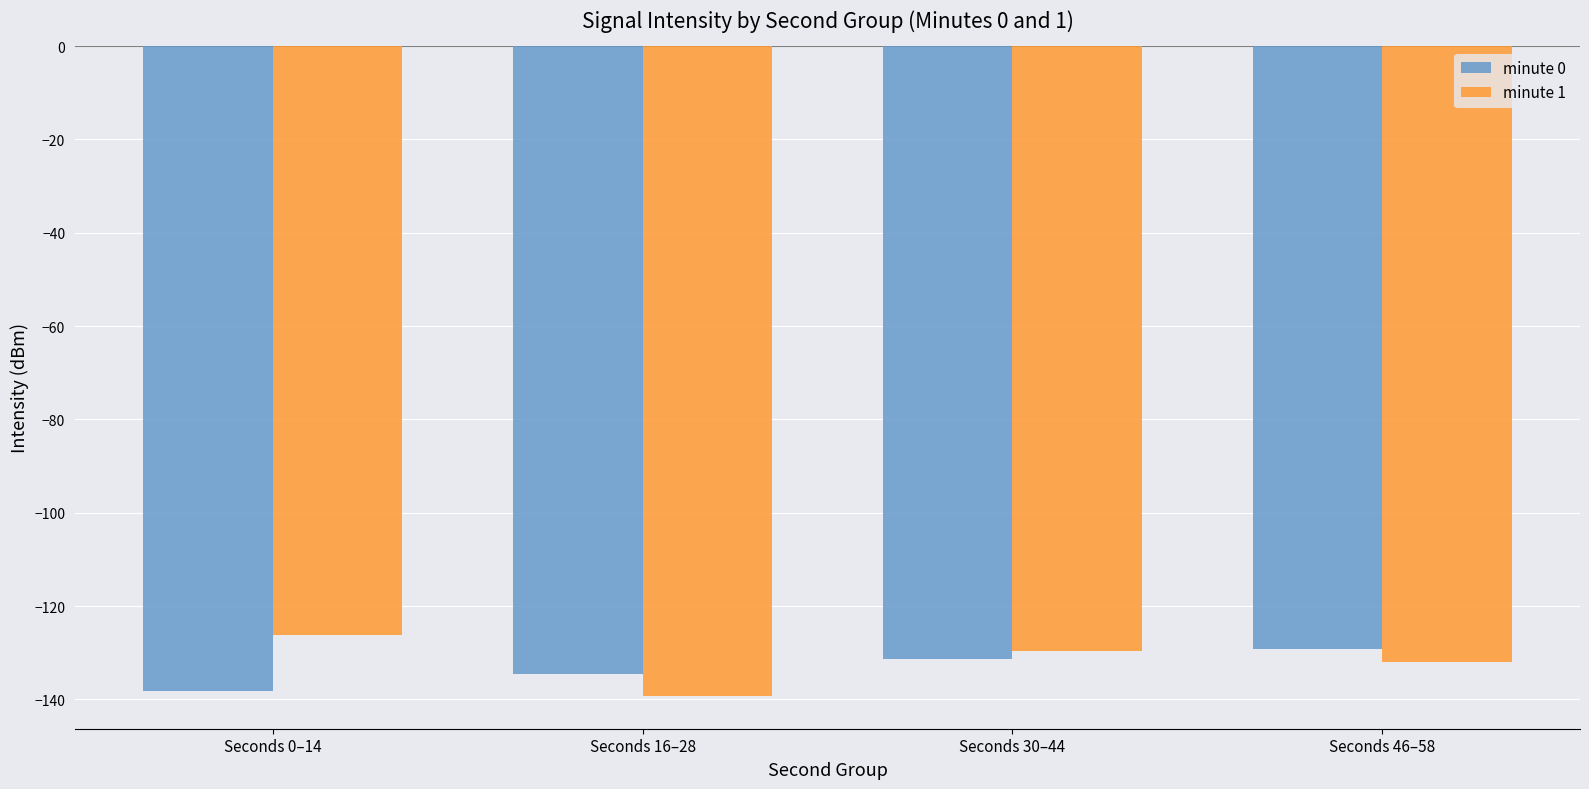

What is the difference between the maximum and minimum values in the minute 0 series?

9.2